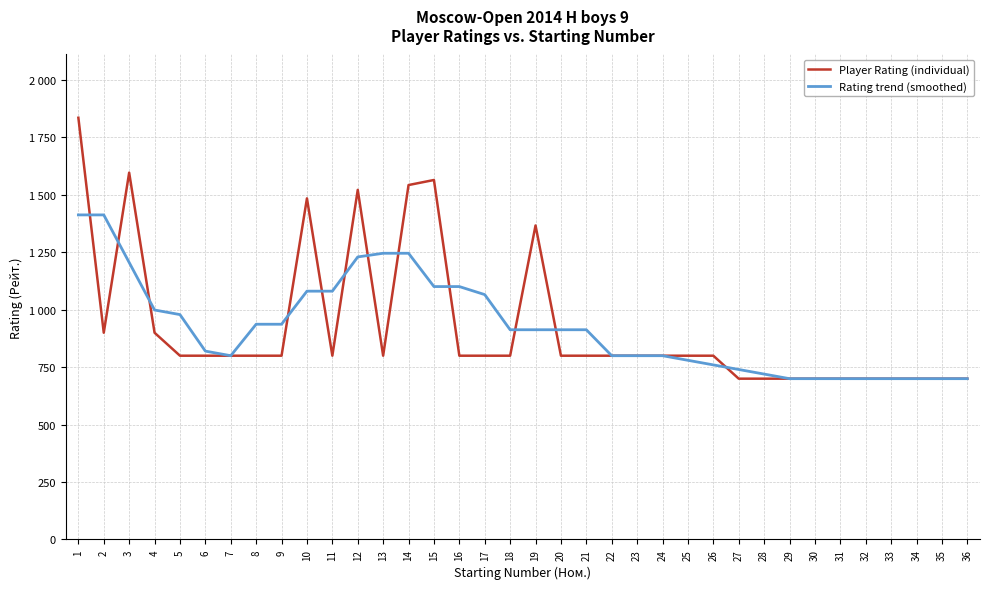

How many times do Player Rating (individual) and Rating trend (smoothed) cross each other?

12